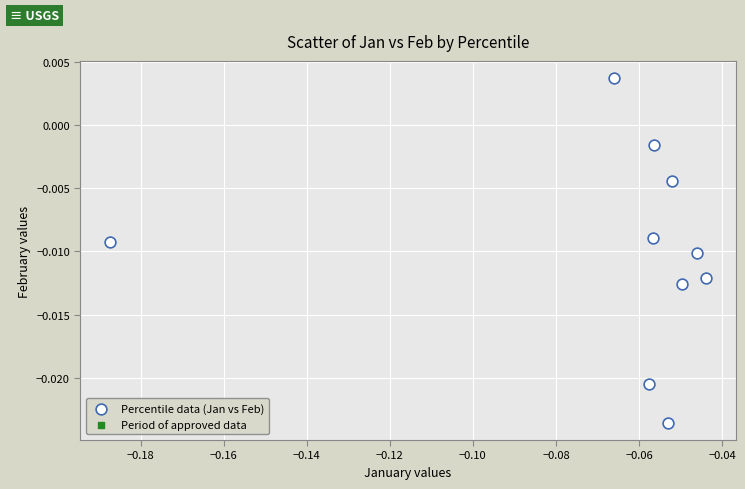

How many data points are displayed?

10